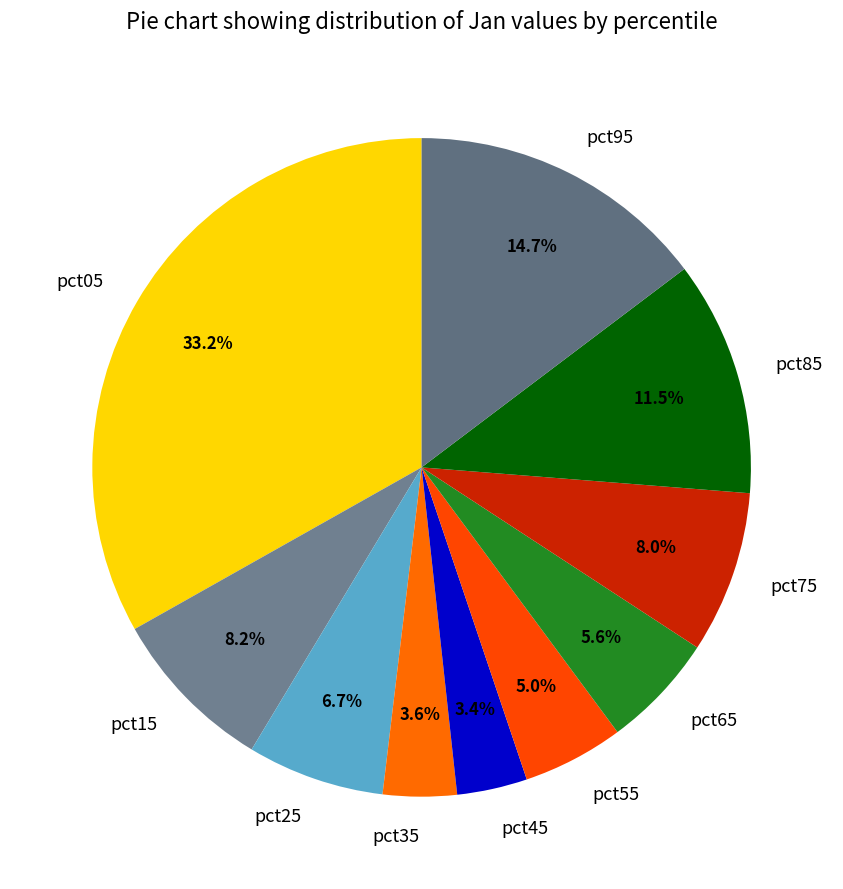

What is the total percentage of pct55 and pct35?

8.6%